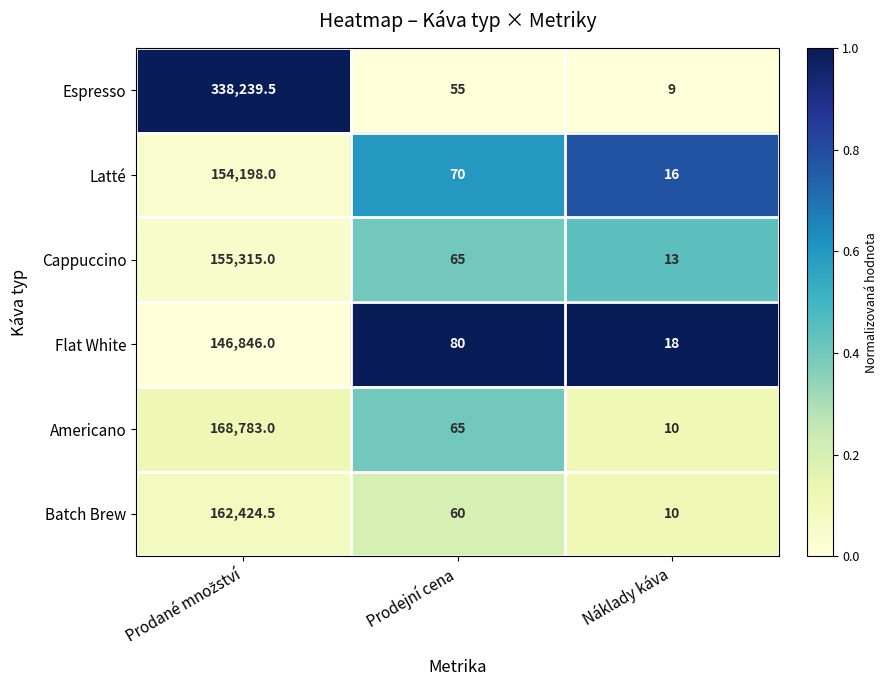

What is the average value of the Latté series?

51428.0